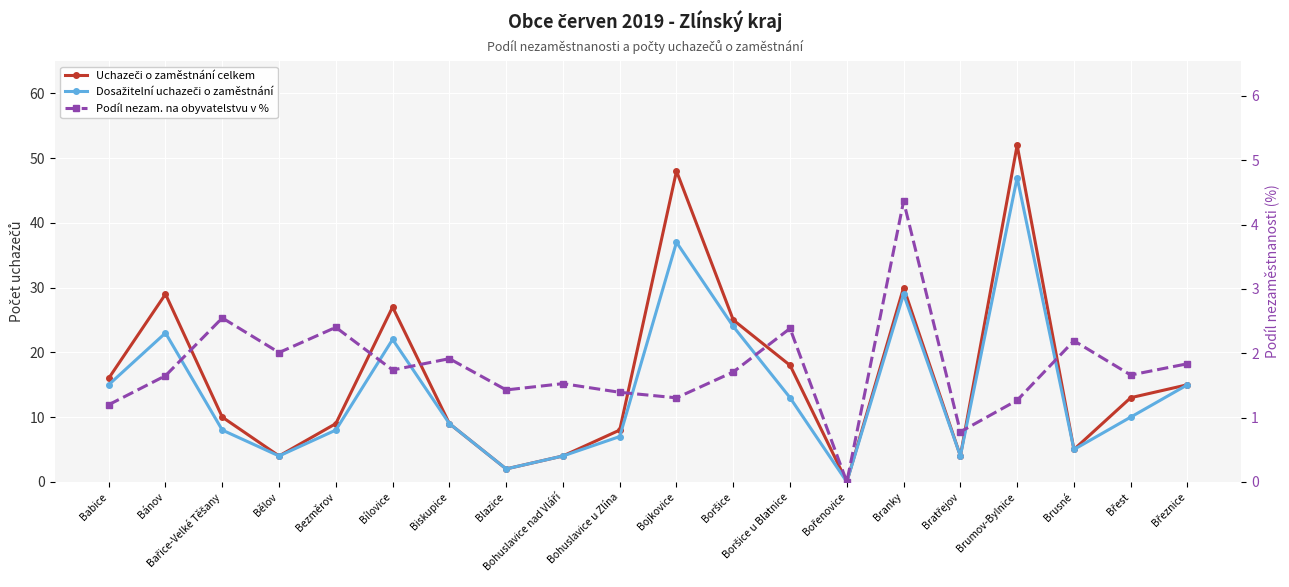

Reading left to right, transcribe all the data shown in this chart.

Uchazeči o zaměstnání celkem: Babice=16.0	Bánov=29.0	Bařice-Velké Těšany=10.0	Bělov=4.0	Bezměrov=9.0	Bílovice=27.0	Biskupice=9.0	Blazice=2.0	Bohuslavice nad Vláří=4.0	Bohuslavice u Zlína=8.0	Bojkovice=48.0	Boršice=25.0	Boršice u Blatnice=18.0	Bořenovice=0.0	Branky=30.0	Bratřejov=4.0	Brumov-Bylnice=52.0	Brusné=5.0	Břest=13.0	Březnice=15.0
Dosažitelní uchazeči o zaměstnání: Babice=15.0	Bánov=23.0	Bařice-Velké Těšany=8.0	Bělov=4.0	Bezměrov=8.0	Bílovice=22.0	Biskupice=9.0	Blazice=2.0	Bohuslavice nad Vláří=4.0	Bohuslavice u Zlína=7.0	Bojkovice=37.0	Boršice=24.0	Boršice u Blatnice=13.0	Bořenovice=0.0	Branky=29.0	Bratřejov=4.0	Brumov-Bylnice=47.0	Brusné=5.0	Břest=10.0	Březnice=15.0
Podíl nezam. na obyvatelstvu v %: Babice=1.2	Bánov=1.6	Bařice-Velké Těšany=2.5	Bělov=2.0	Bezměrov=2.4	Bílovice=1.7	Biskupice=1.9	Blazice=1.4	Bohuslavice nad Vláří=1.5	Bohuslavice u Zlína=1.4	Bojkovice=1.3	Boršice=1.7	Boršice u Blatnice=2.4	Bořenovice=0.0	Branky=4.4	Bratřejov=0.8	Brumov-Bylnice=1.3	Brusné=2.2	Břest=1.7	Březnice=1.8